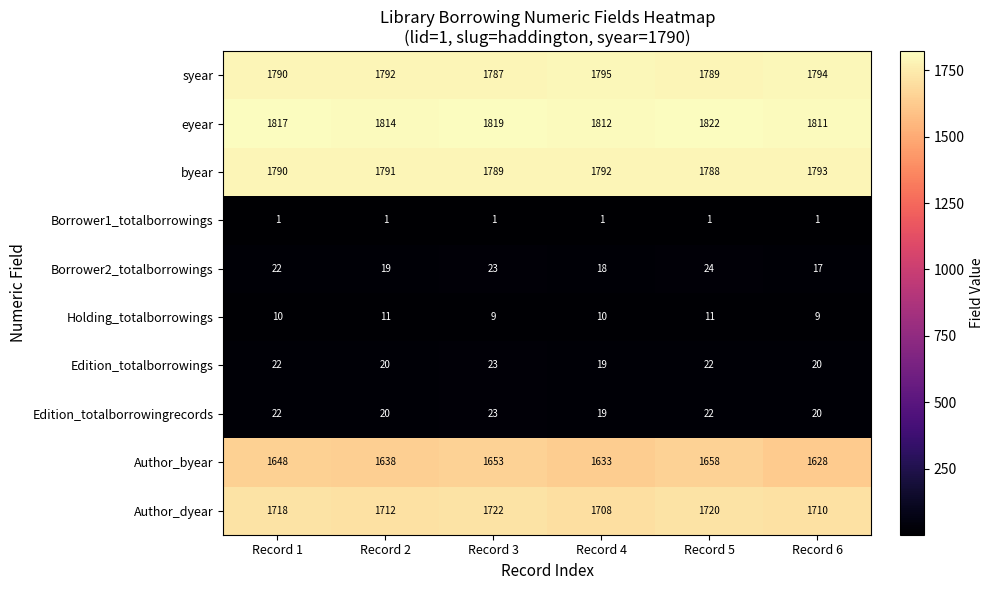

What is the difference between the highest and lowest values at Record 2?

1813